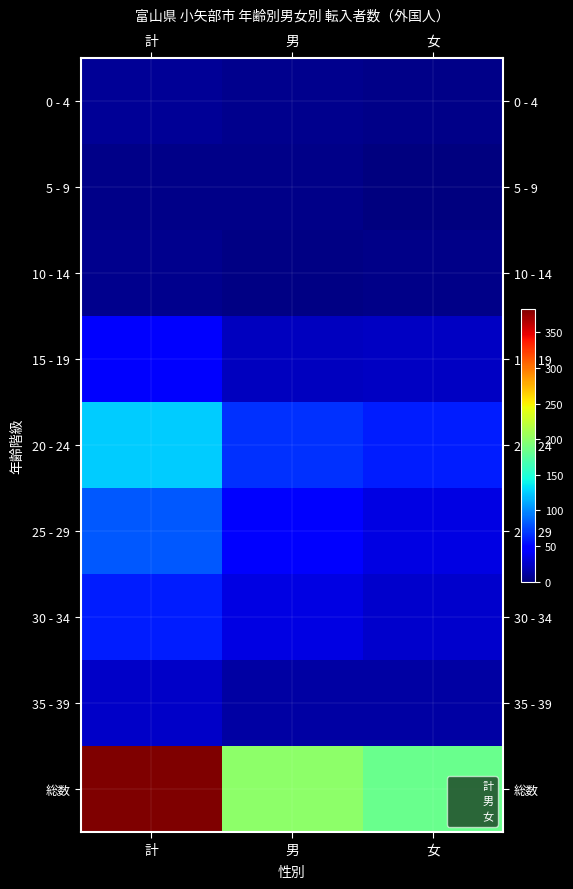

What is the highest value of the 5 - 9 series?

4